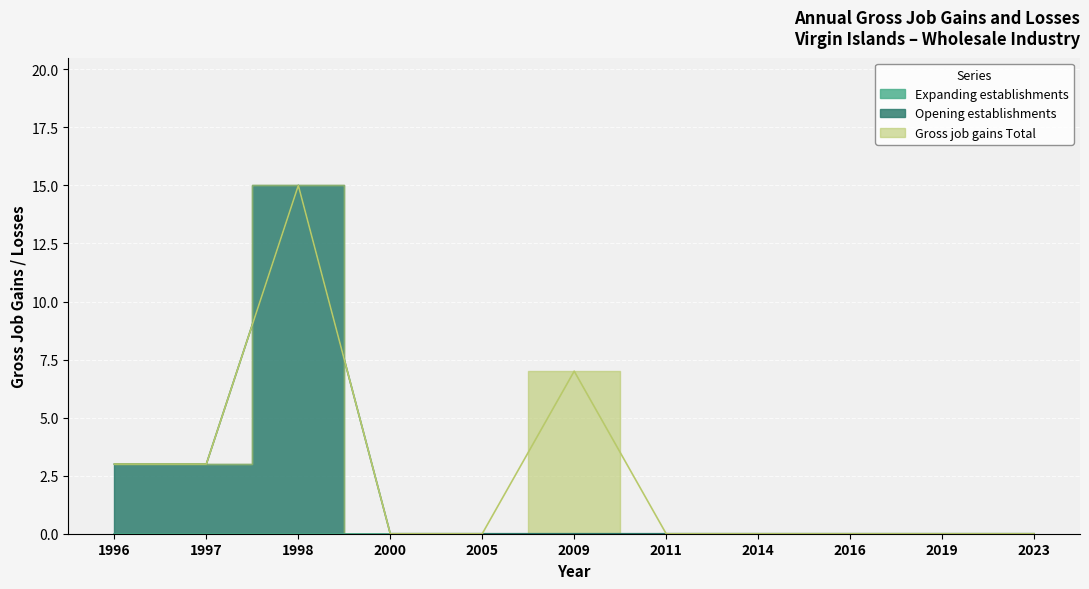

True or false: Gross job gains Total and Opening establishments cross at least once.

False